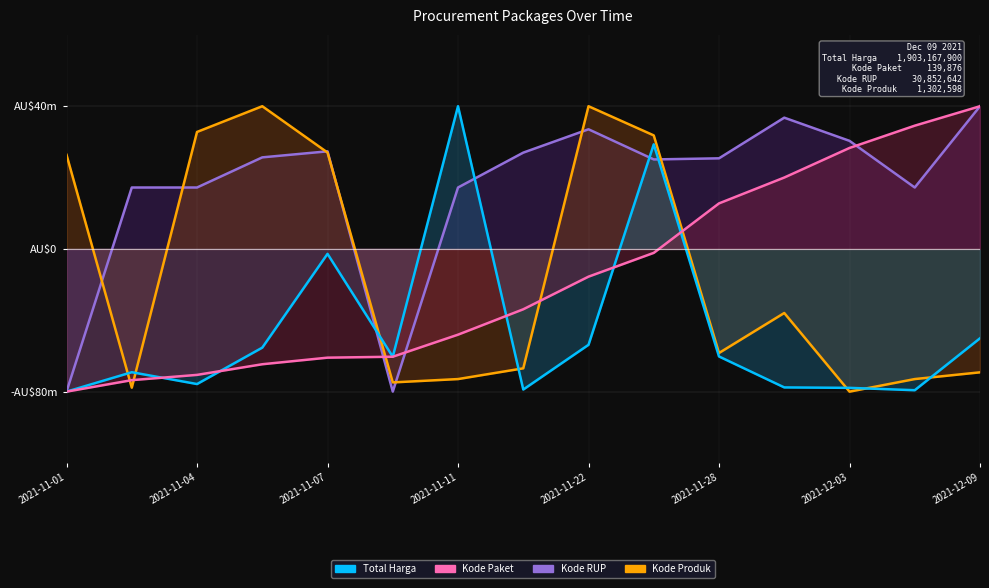

How many values in the Kode Produk series exceed 0?

6